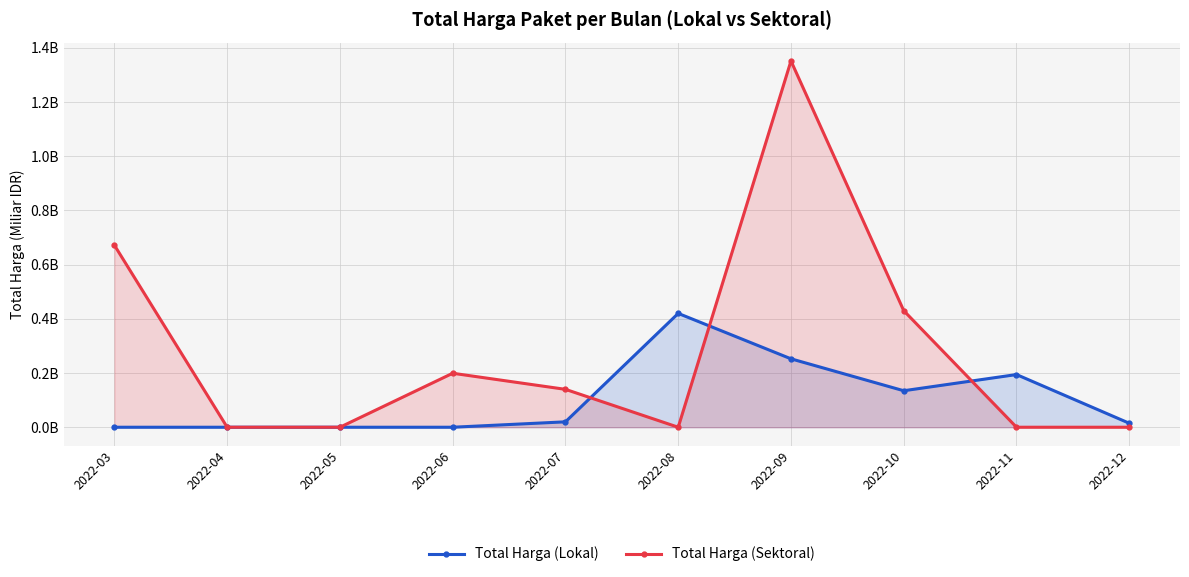

How many interior local valleys does the Total Harga (Lokal) series have?

1